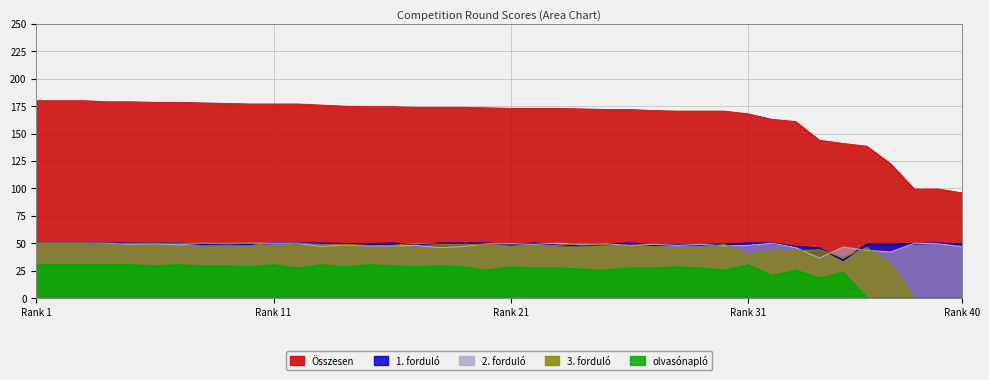

What is the difference between the olvasónapló values at 176 and 173?

3.0